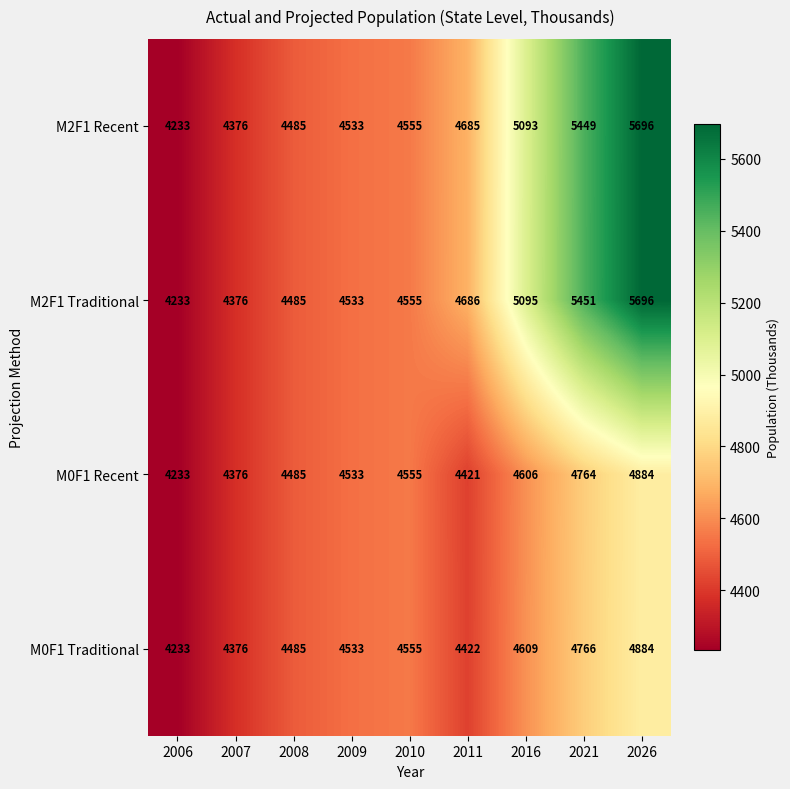

List the labels in order of M0F1 Recent value, largest first.

2026, 2021, 2016, 2010, 2009, 2008, 2011, 2007, 2006